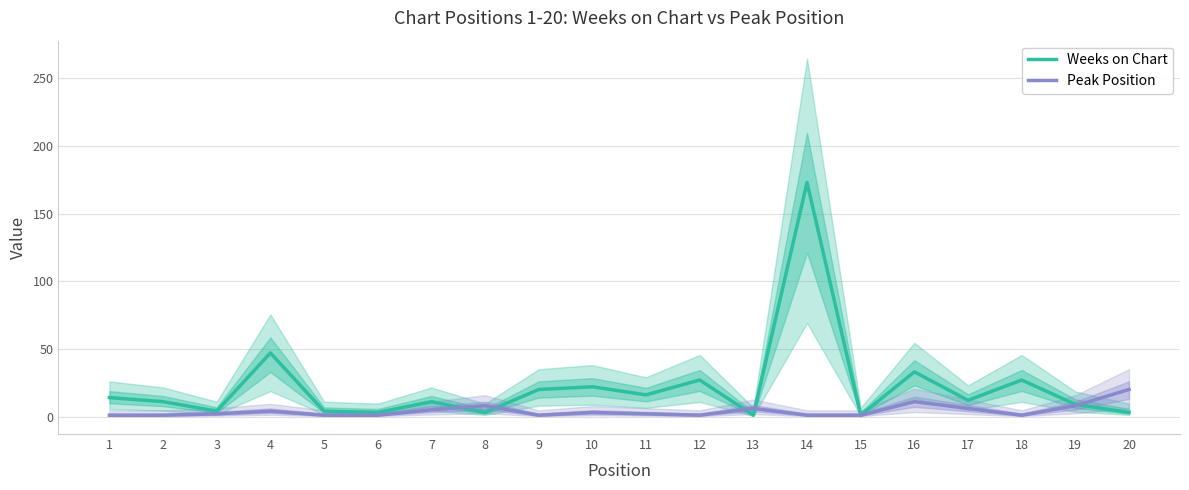

How many data points in Peak Position are above 2?

9